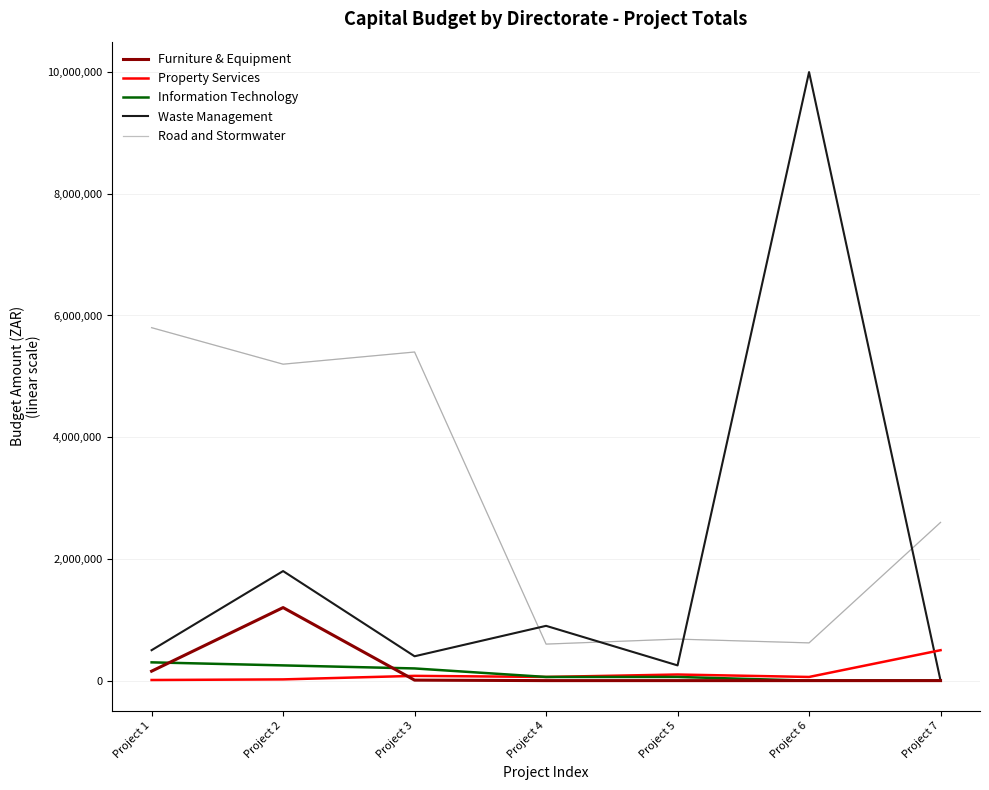

What is the difference between the Furniture & Equipment values at Project 3 and Project 7?

8000